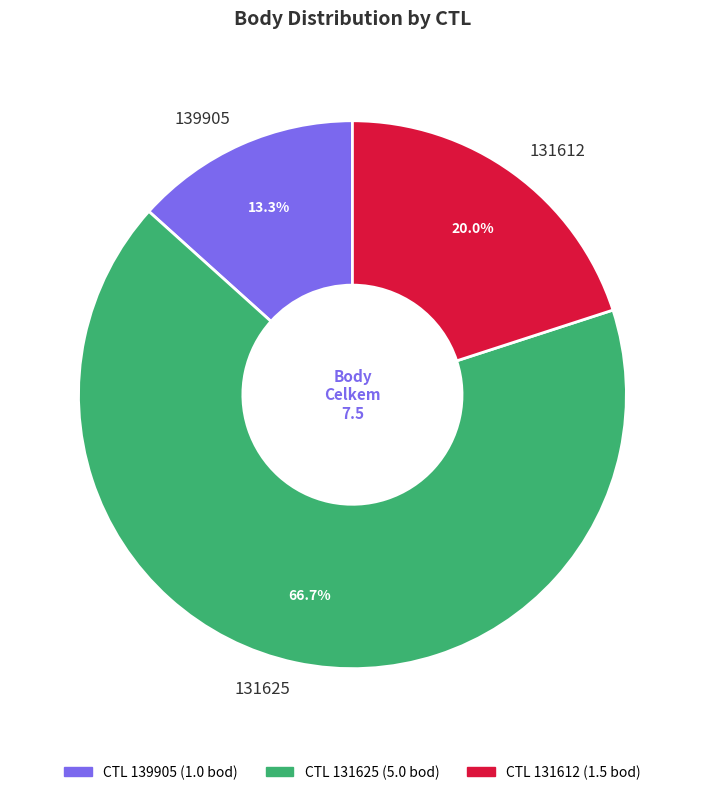

What is the ratio of the value at 131625 to the value at 139905?

5.0